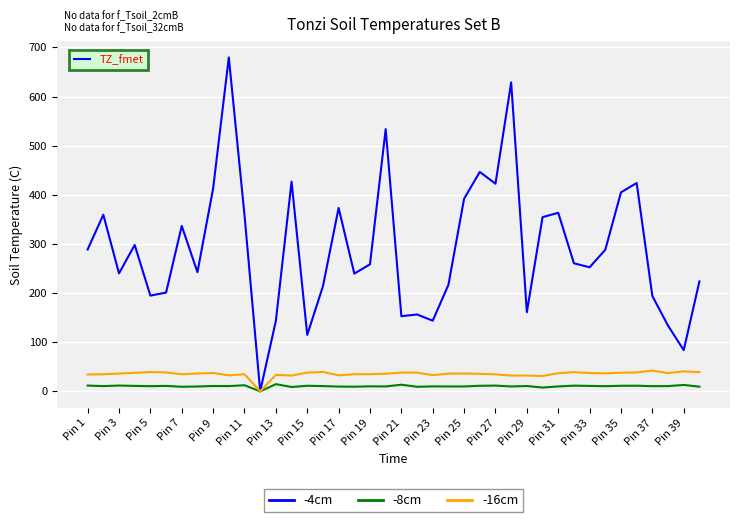

Which series has the largest total across all categories?

-4cm